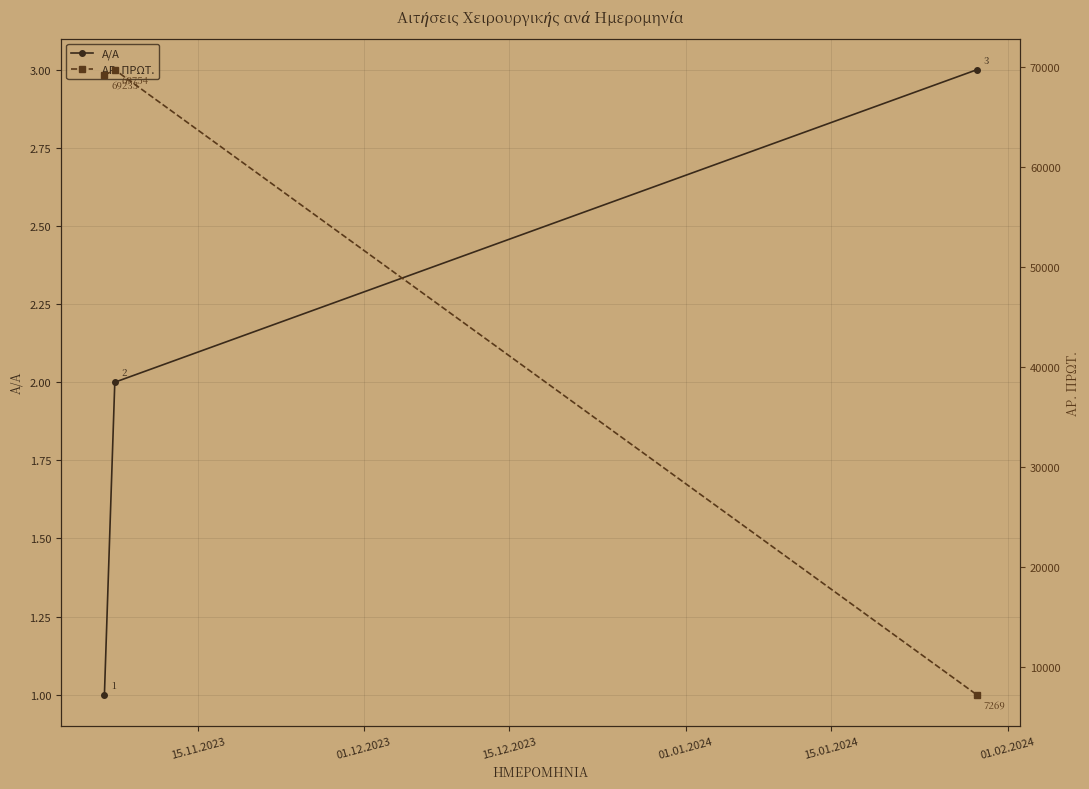

Count the Α/Α values in the range 1 to 3.

3